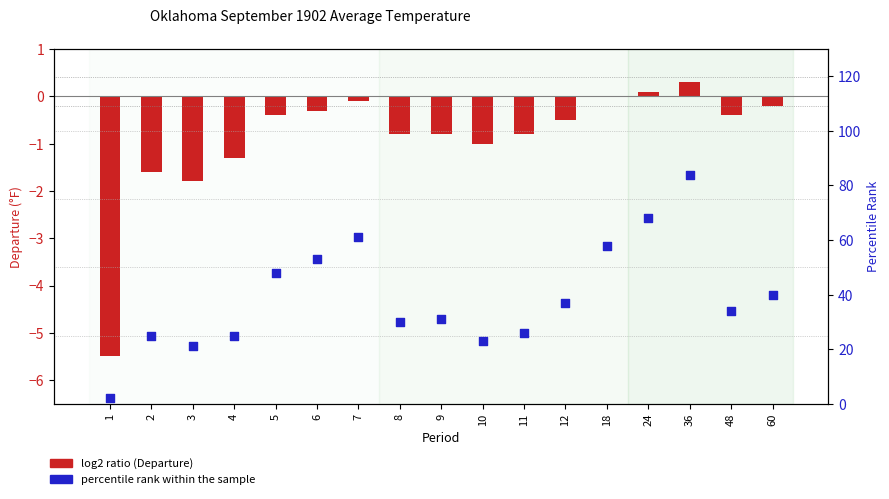

Is the value of Percentile Rank at 24 greater than the value of Departure (°F) at 18?

Yes